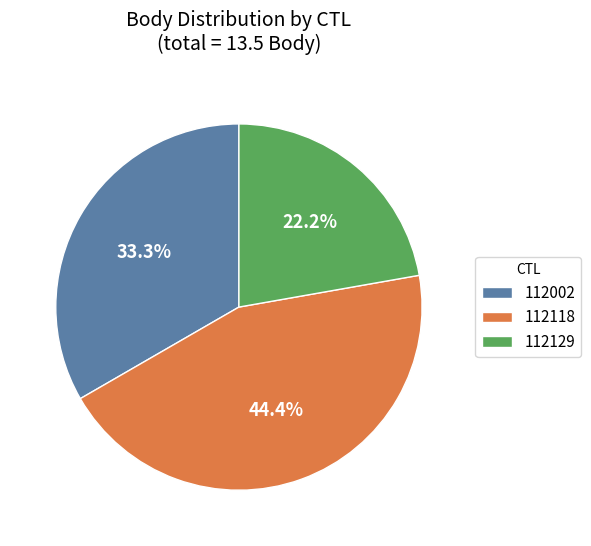

The 112129 slice represents 15% of the pie. True or false?

False